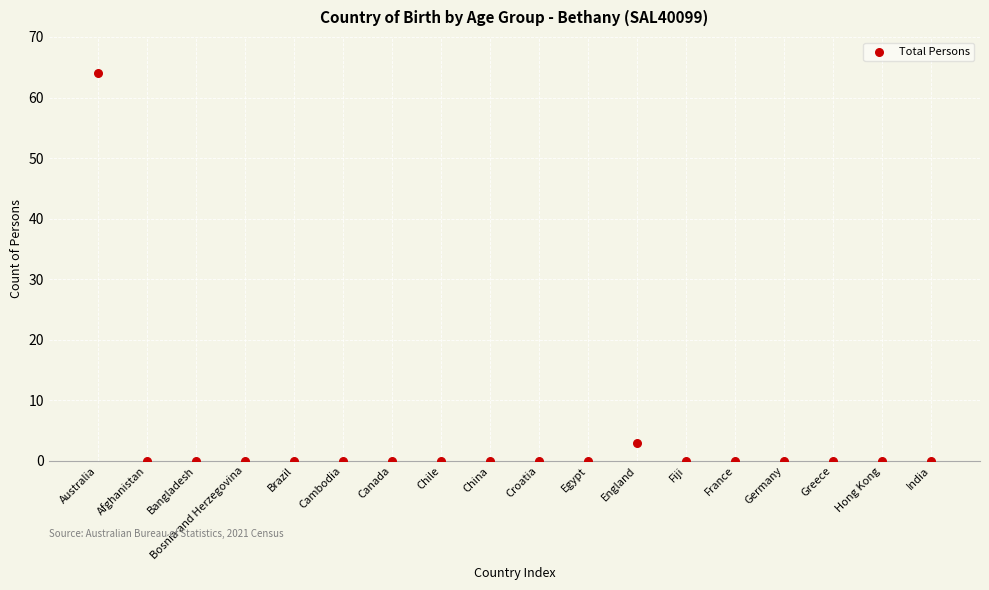

What Y value in the scatter plot is closest to 32?

3